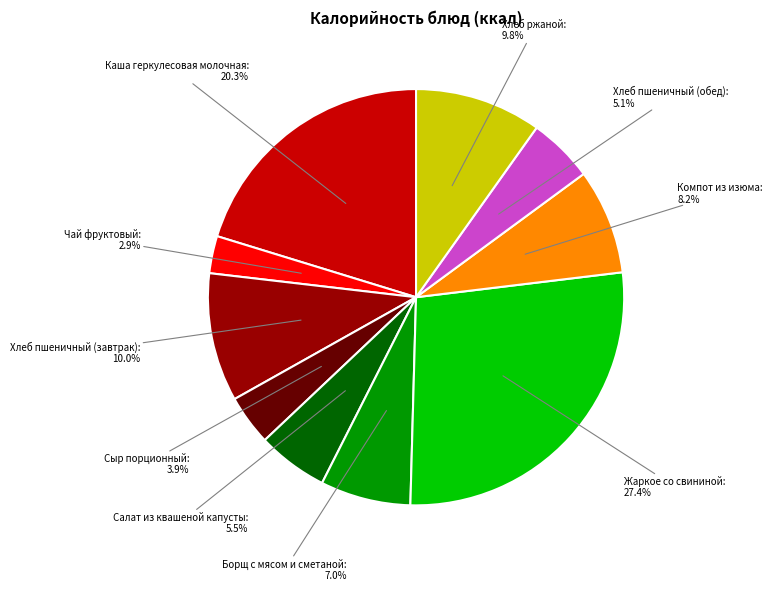

How many segments does this pie chart have?

10